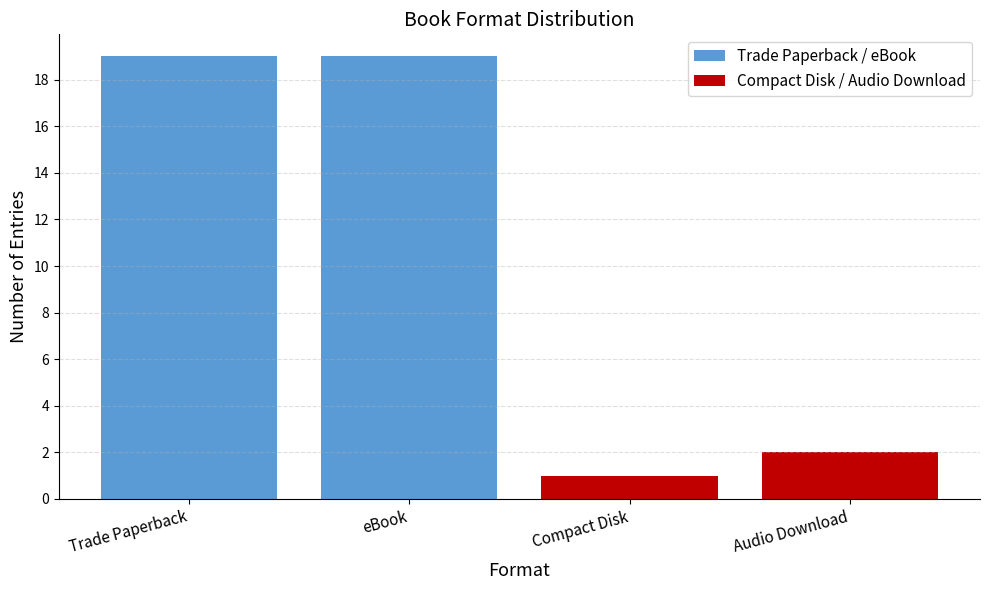

What is the minimum value for Trade Paperback / eBook?

19